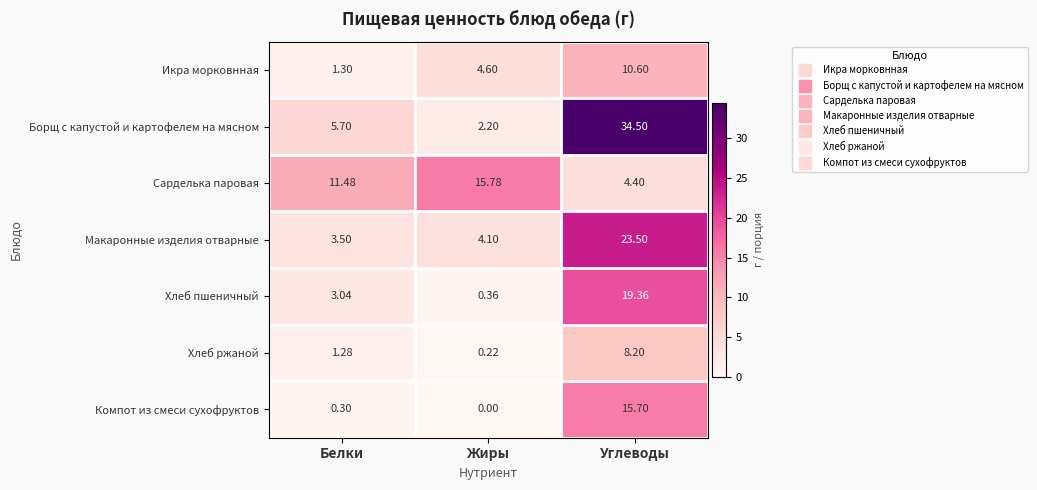

What is the spread (max minus min) of values at Углеводы?

30.1